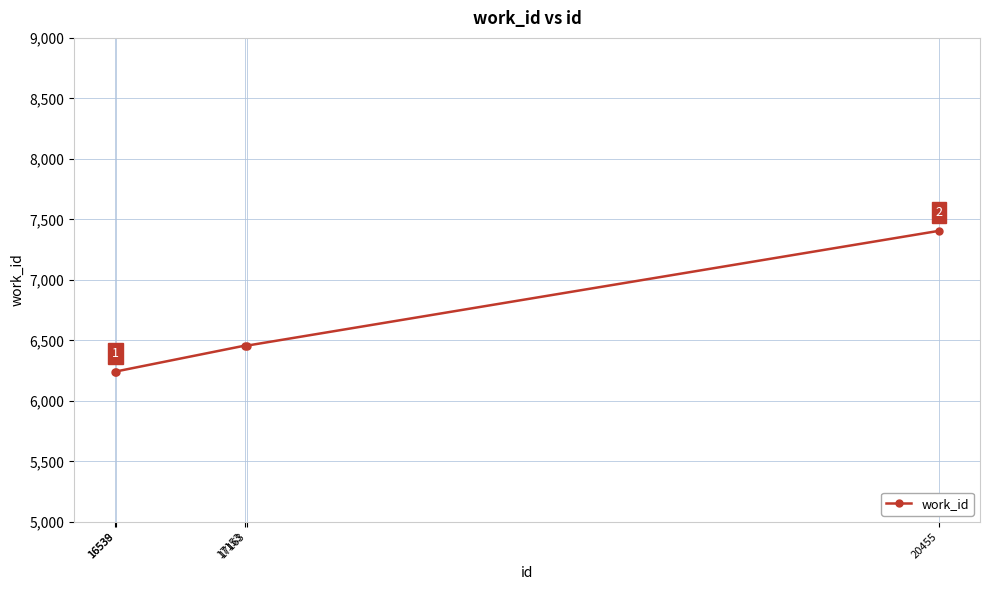

Reading left to right, what are all the values shown in this chart?

6242	6242	6456	6456	7405